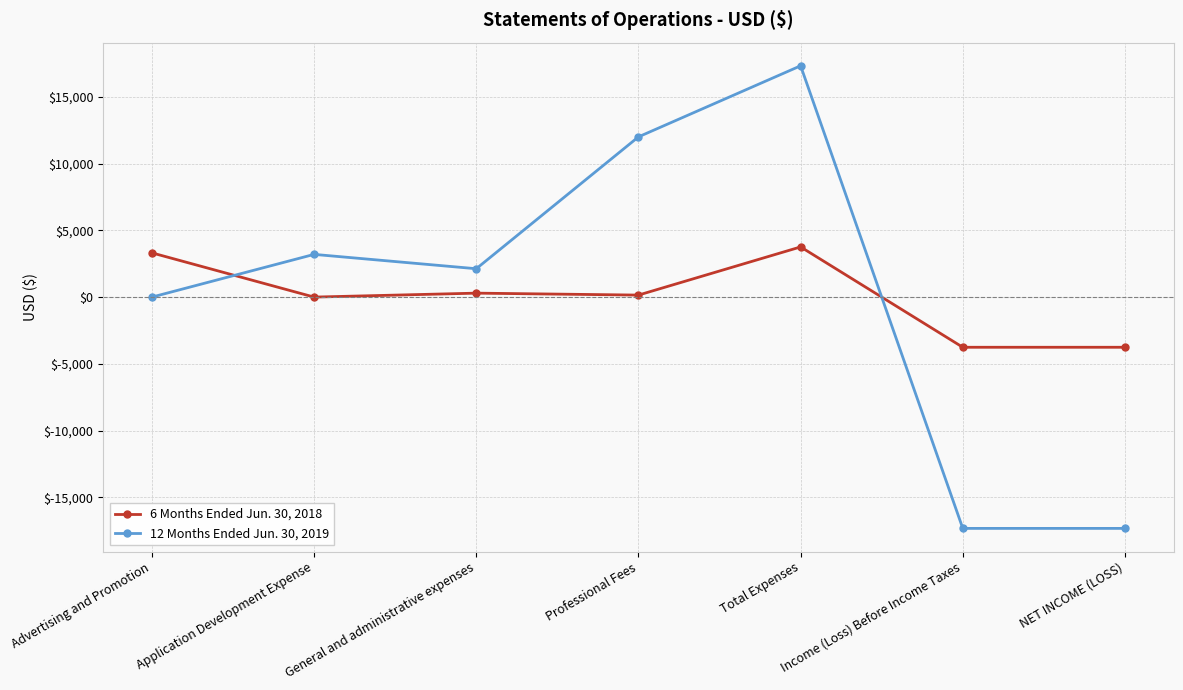

How many intersections are there between 12 Months Ended Jun. 30, 2019 and 6 Months Ended Jun. 30, 2018?

2